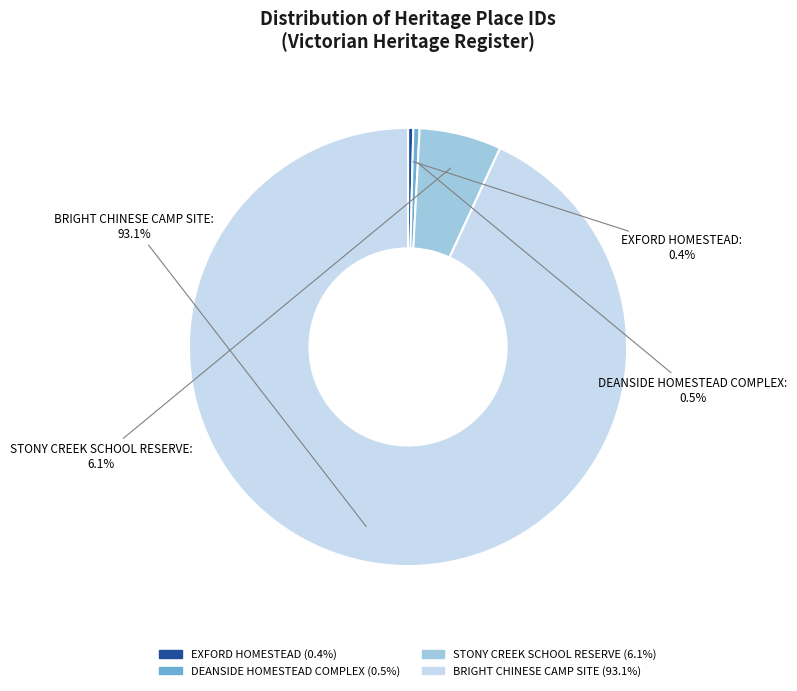

To the nearest percent, what is the difference between the STONY CREEK SCHOOL RESERVE and DEANSIDE HOMESTEAD COMPLEX slice percentages?

6%